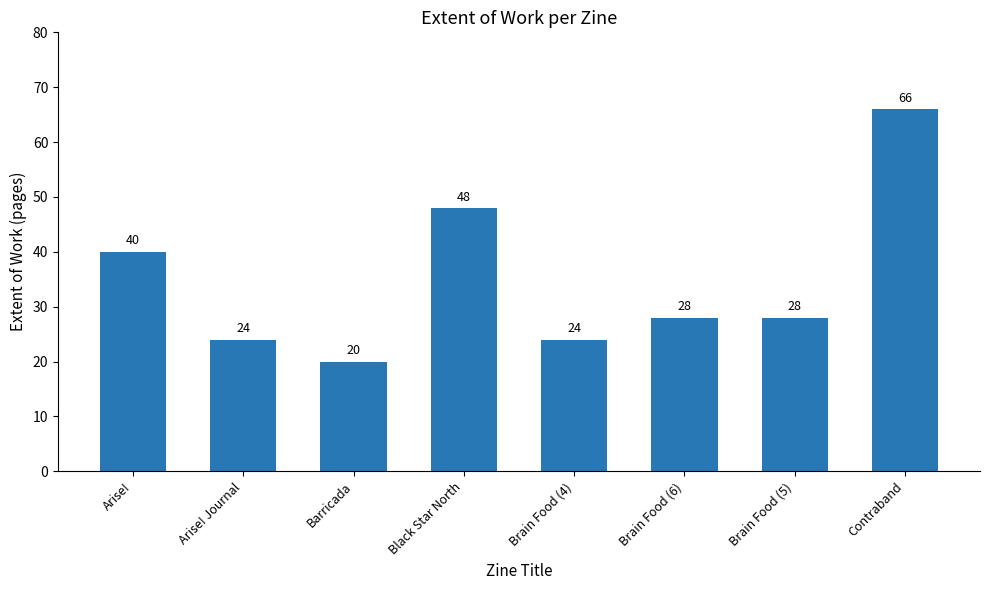

Reading left to right, list all the values displayed in this chart.

40	24	20	48	24	28	28	66